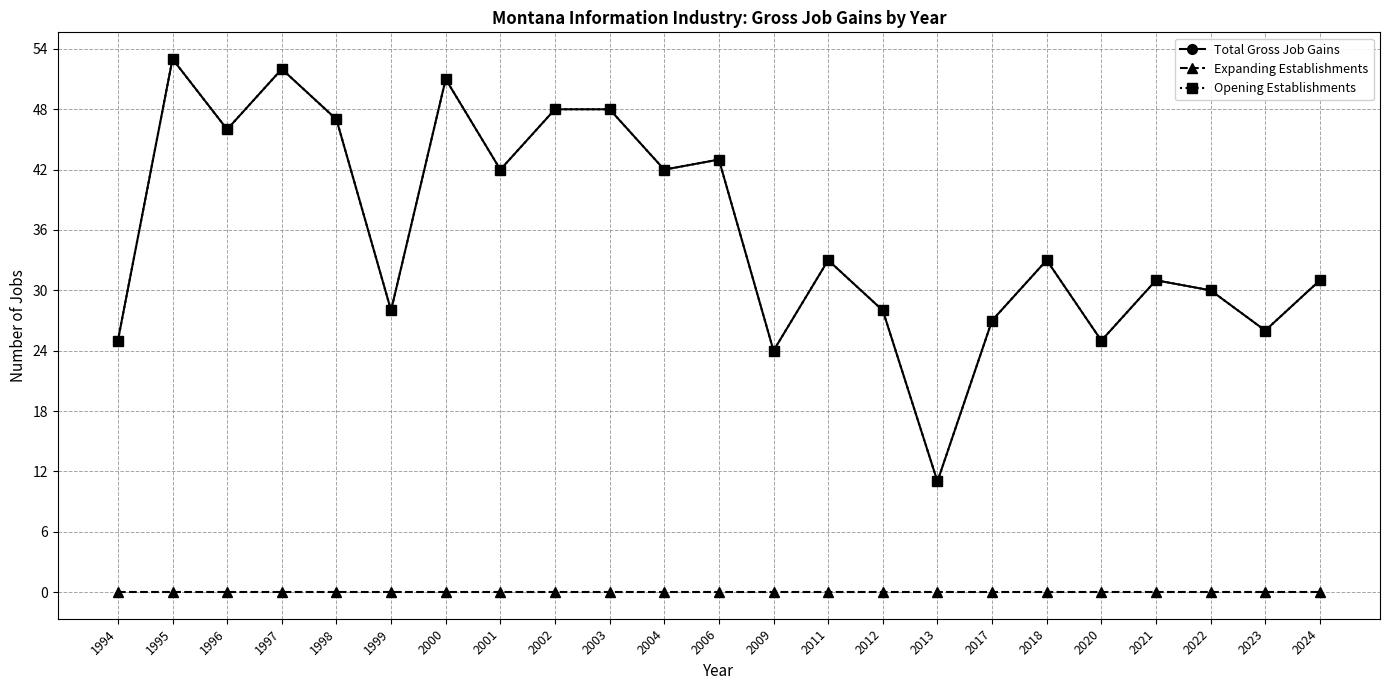

Reading left to right, what are all the values shown in this chart?

Total Gross Job Gains: 1994=25	1995=53	1996=46	1997=52	1998=47	1999=28	2000=51	2001=42	2002=48	2003=48	2004=42	2006=43	2009=24	2011=33	2012=28	2013=11	2017=27	2018=33	2020=25	2021=31	2022=30	2023=26	2024=31
Expanding Establishments: 1994=0	1995=0	1996=0	1997=0	1998=0	1999=0	2000=0	2001=0	2002=0	2003=0	2004=0	2006=0	2009=0	2011=0	2012=0	2013=0	2017=0	2018=0	2020=0	2021=0	2022=0	2023=0	2024=0
Opening Establishments: 1994=25	1995=53	1996=46	1997=52	1998=47	1999=28	2000=51	2001=42	2002=48	2003=48	2004=42	2006=43	2009=24	2011=33	2012=28	2013=11	2017=27	2018=33	2020=25	2021=31	2022=30	2023=26	2024=31